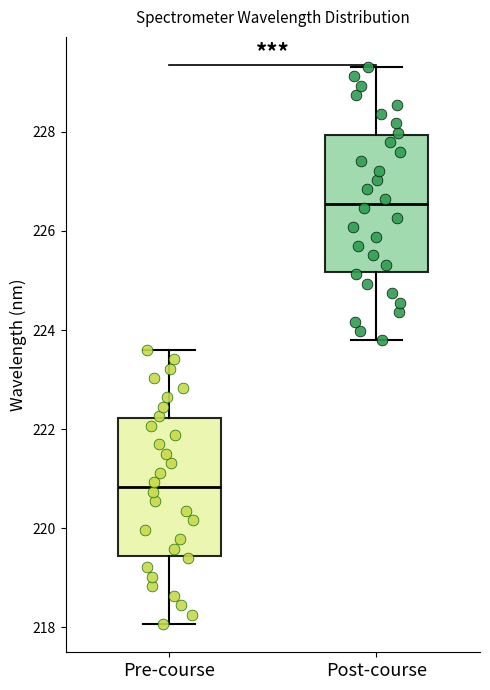

Reading left to right, read every box against the y-axis: the position of its median line, the range the box covers, and the ends of its whiskers. The values are not printed on the chart, so give them approximately, as read against the axis.

Pre-course: median 220.8, box 219.4 to 222.2, whiskers 218.0 to 223.6
Post-course: median 226.6, box 225.2 to 228.0, whiskers 223.8 to 229.4